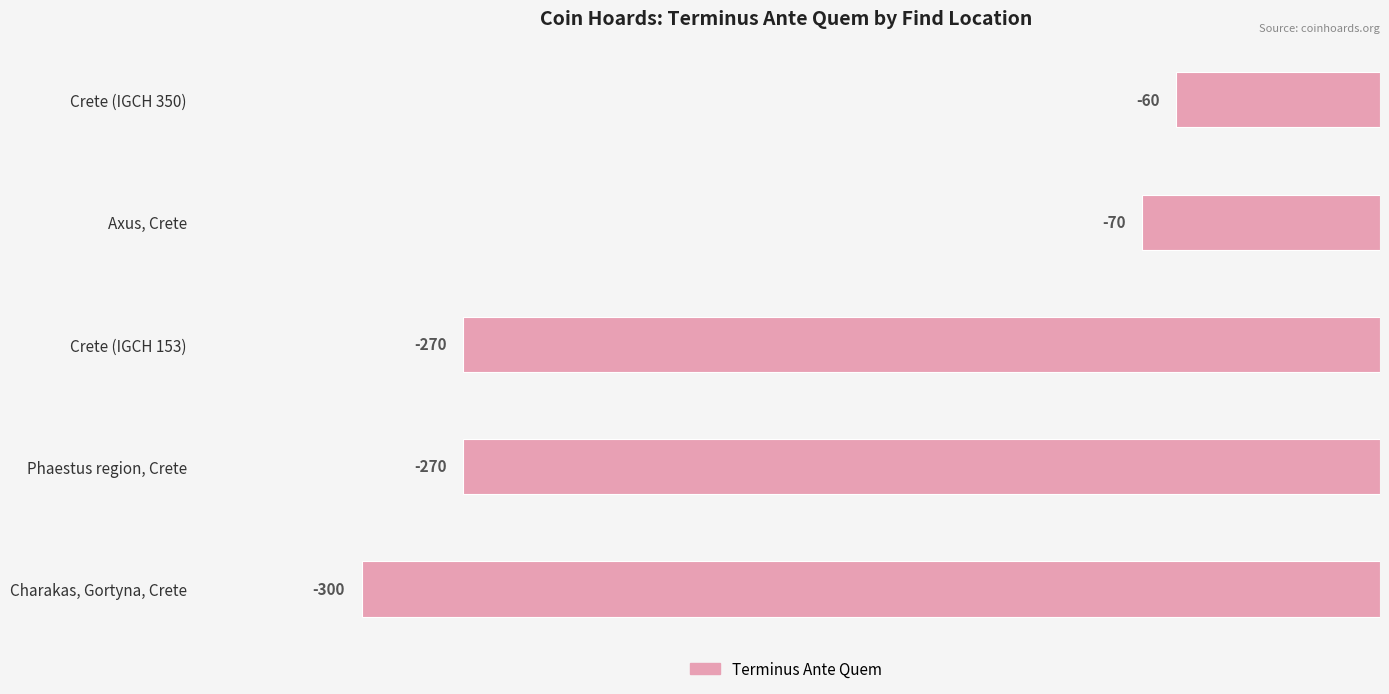

The chart shows a value of -201 at Charakas, Gortyna, Crete. True or false?

False